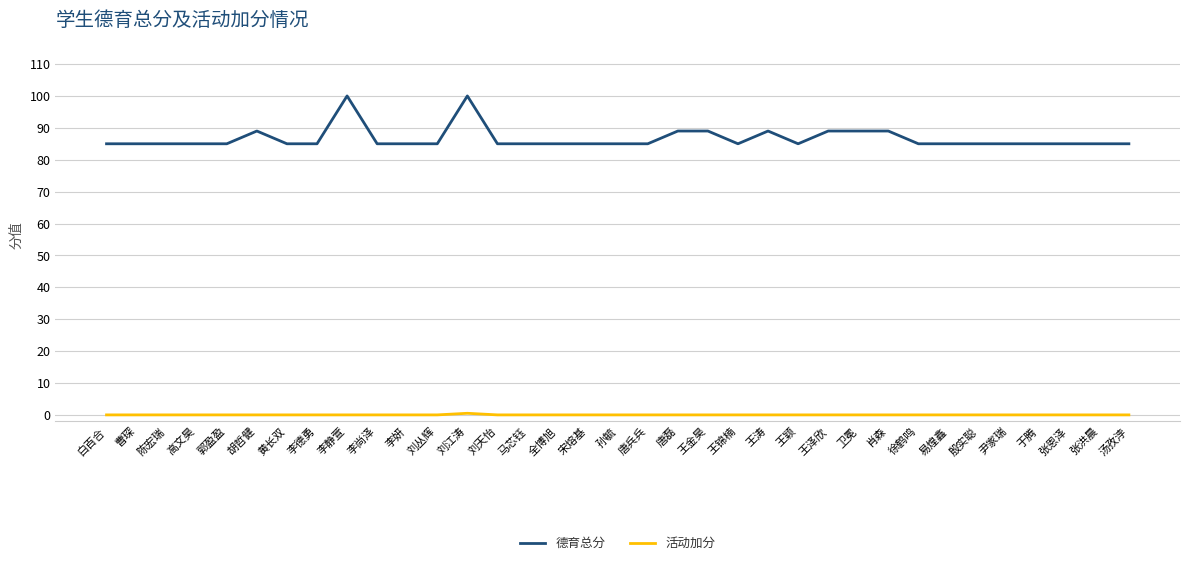

The value of 德育总分 at 张洪晨 is 38.7. True or false?

False